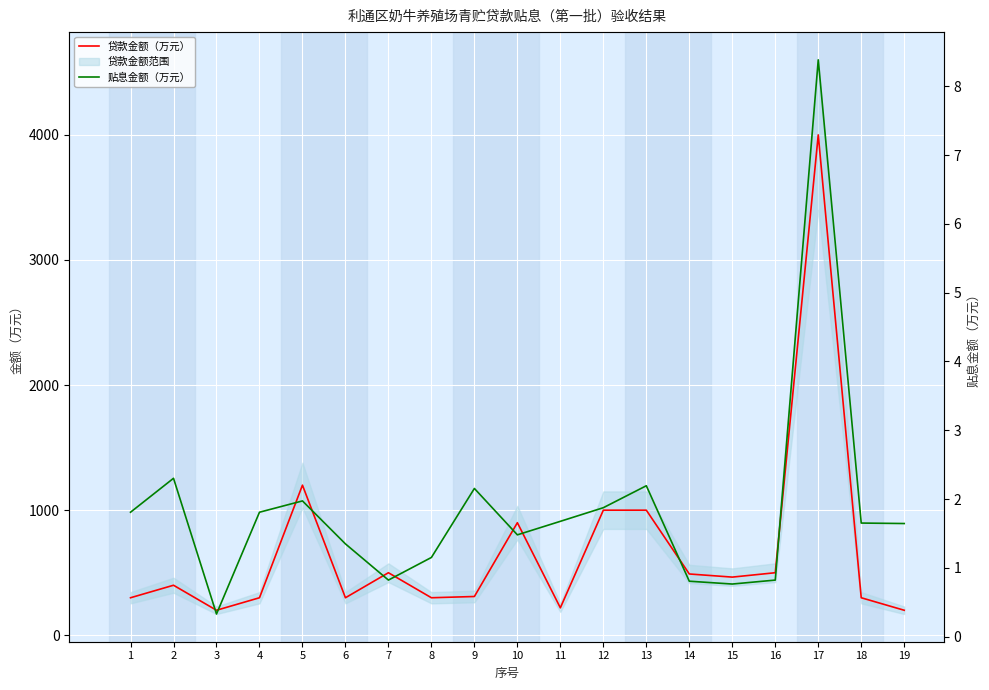

What is the value of the 贷款金额（万元） point at the 10th from the left?

900.0